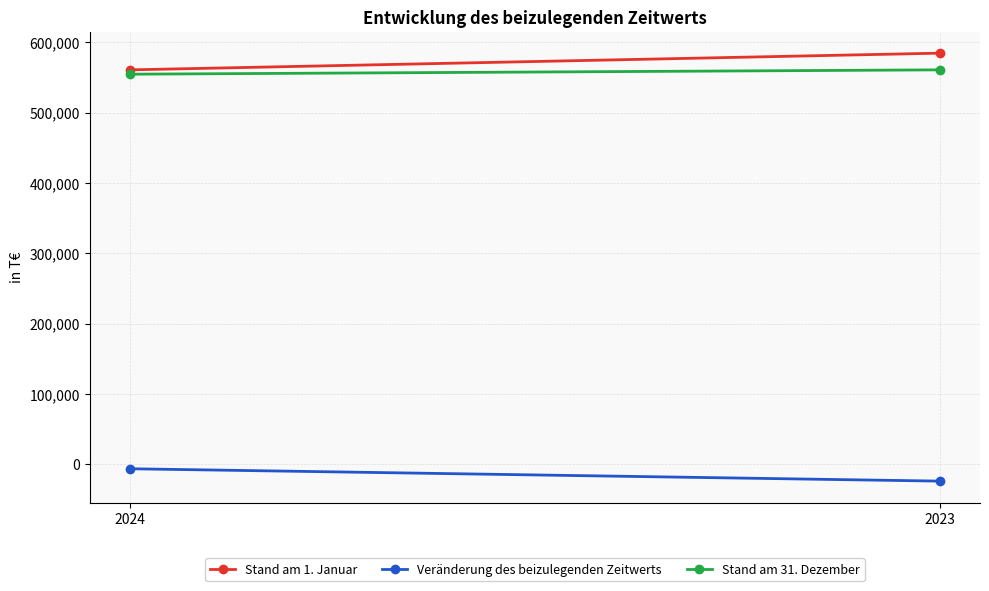

Reading left to right, what are all the values shown in this chart?

Stand am 1. Januar: 2024=560698	2023=584432
Veränderung des beizulegenden Zeitwerts: 2024=-6165	2023=-23734
Stand am 31. Dezember: 2024=554533	2023=560698